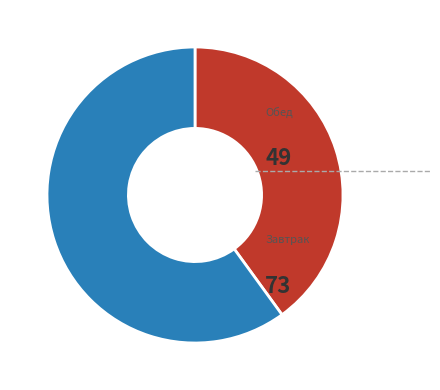

Is there any slice that represents more than half of the pie?

Yes